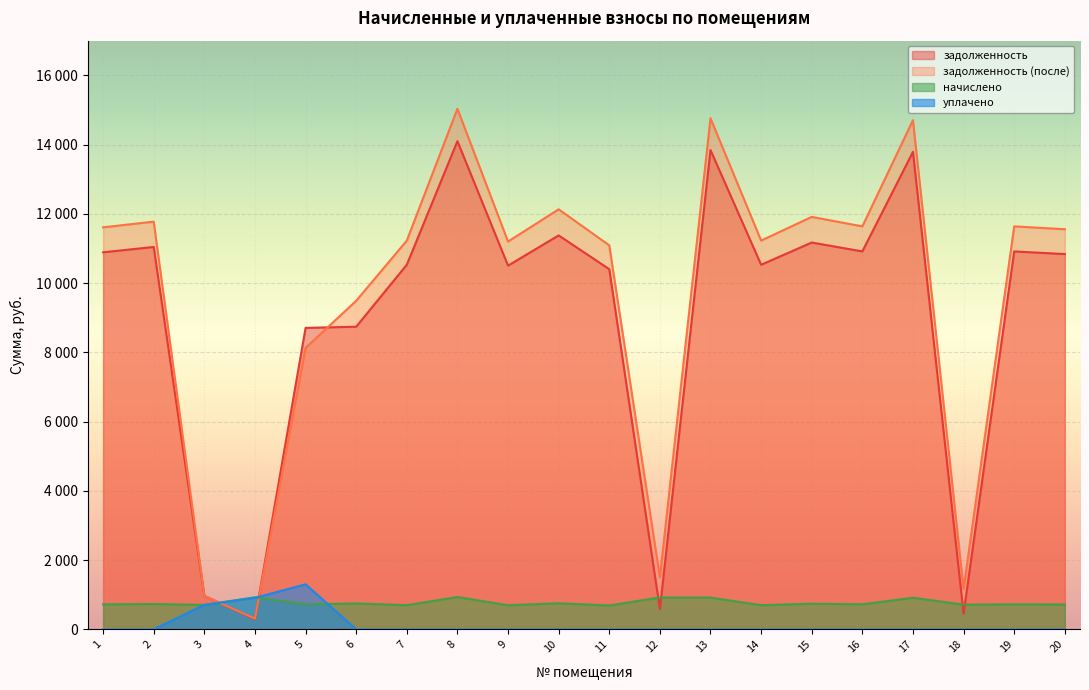

At how many categories does at least one series exceed 15016?

1